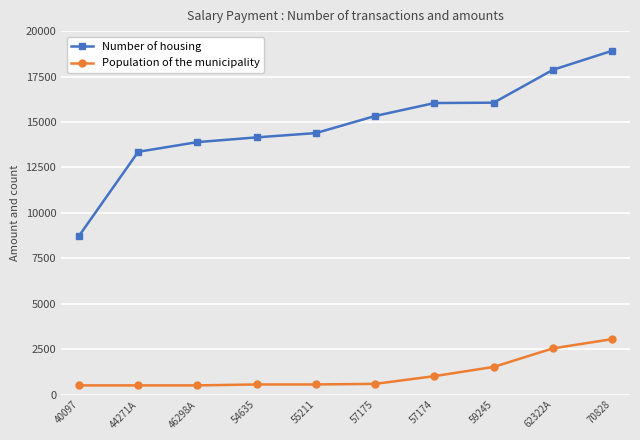

What is the difference between the maximum and minimum values in the Number of housing series?

10191